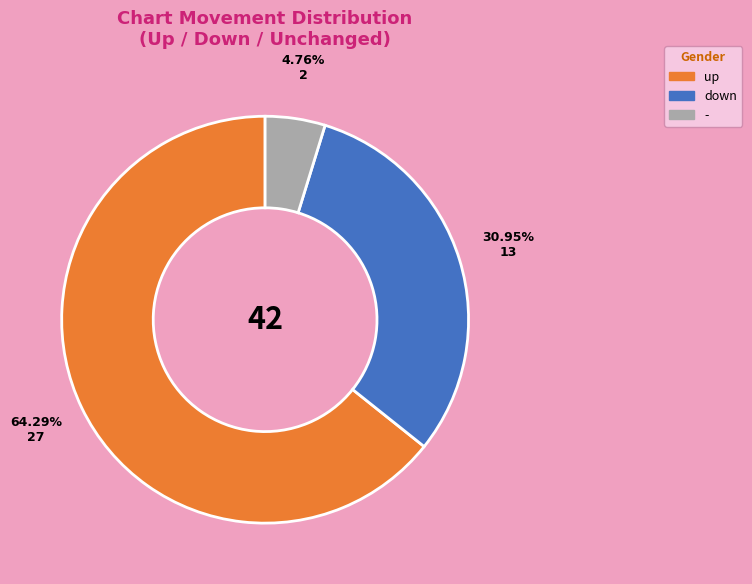

What is the ratio of the value at up to the value at down?

2.1